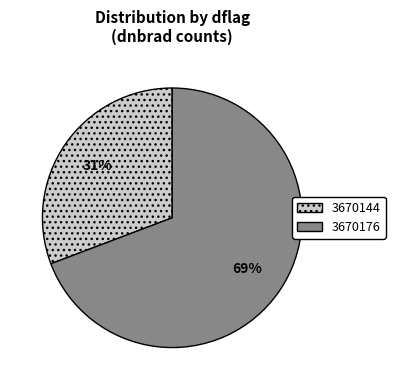

Is it true that 3670144 is 43% of the pie?

False